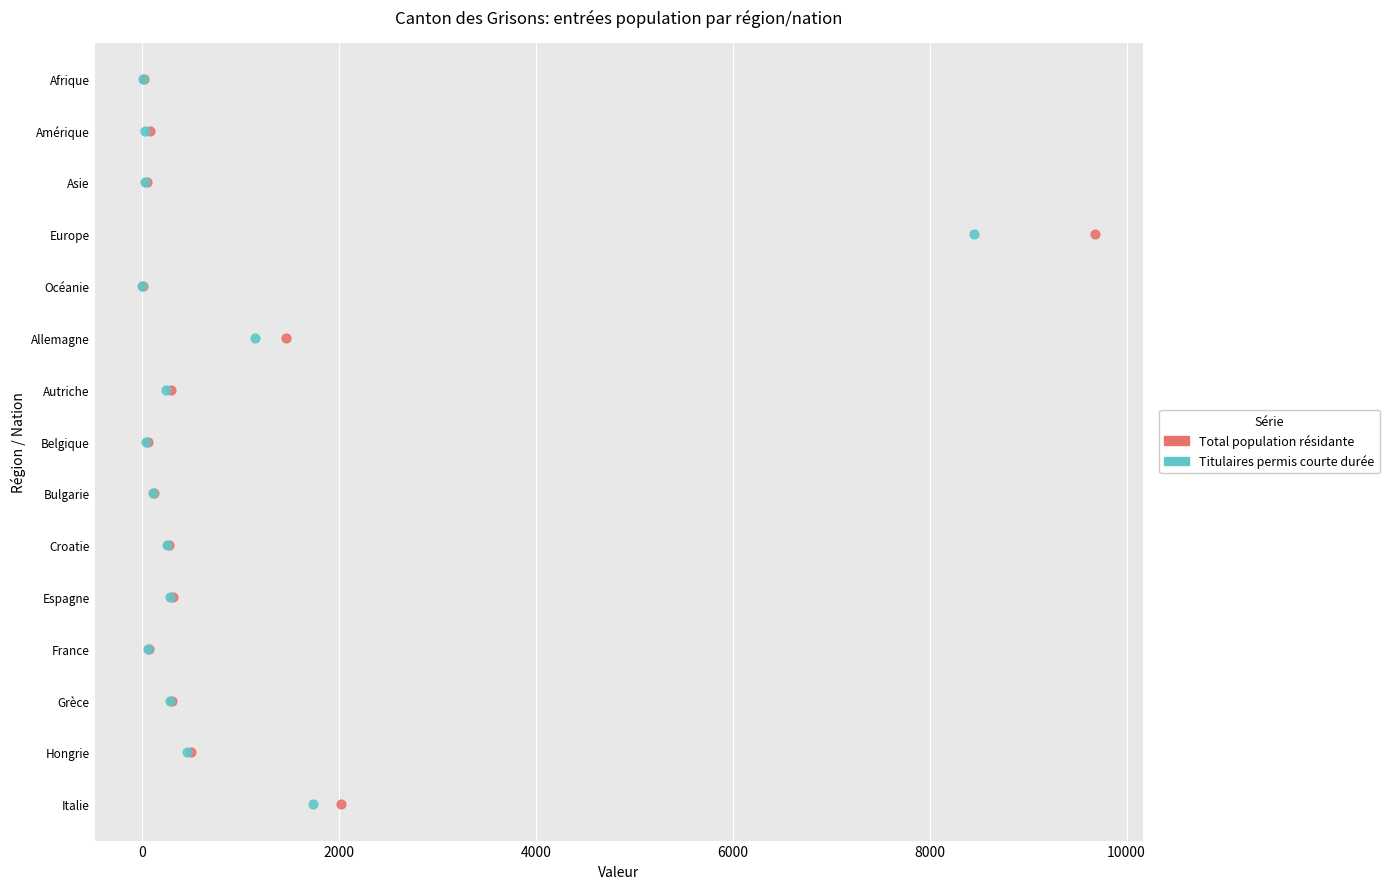

What are all the series names shown in the legend?

Total population résidante, Titulaires permis courte durée